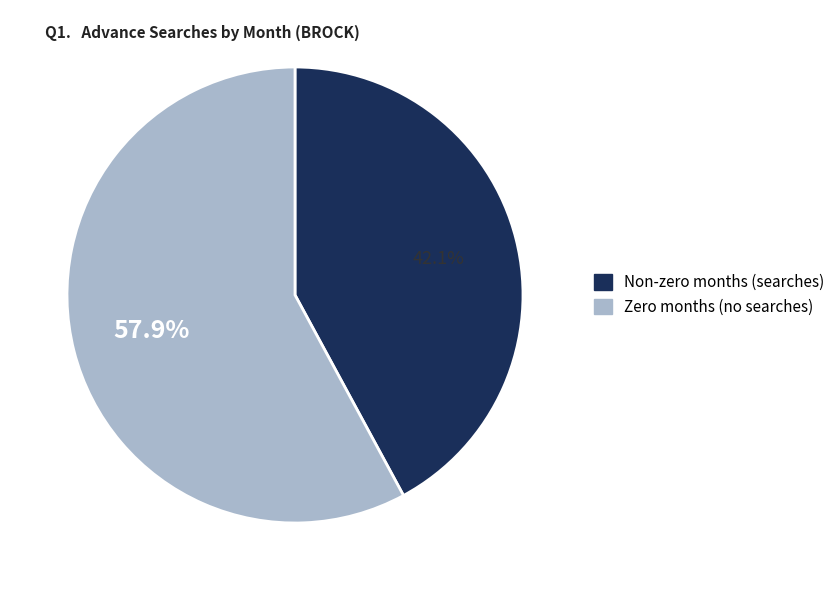

How many slices are in this pie chart?

2